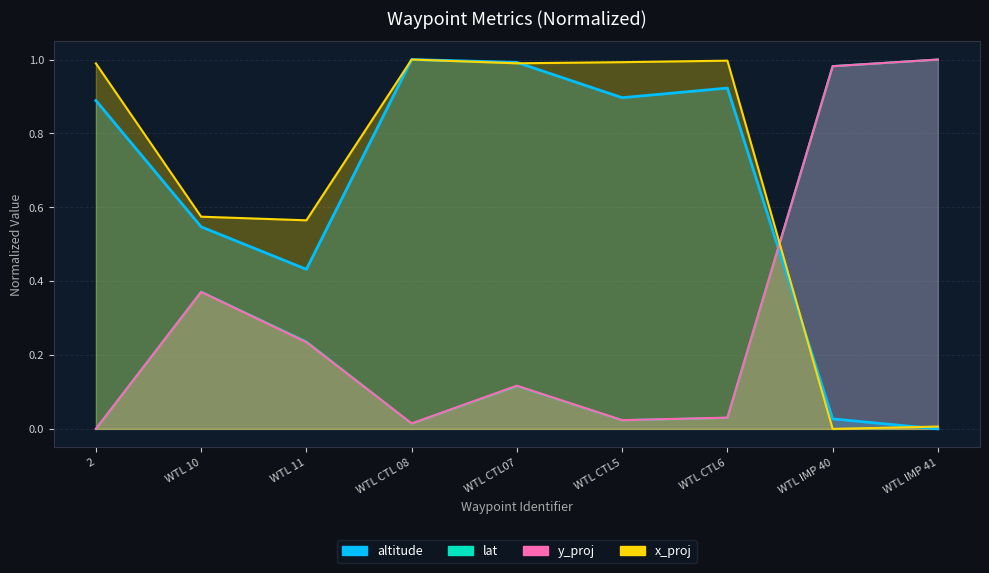

What is the difference between the x_proj values at WTL IMP 41 and WTL CTL6?

1.0